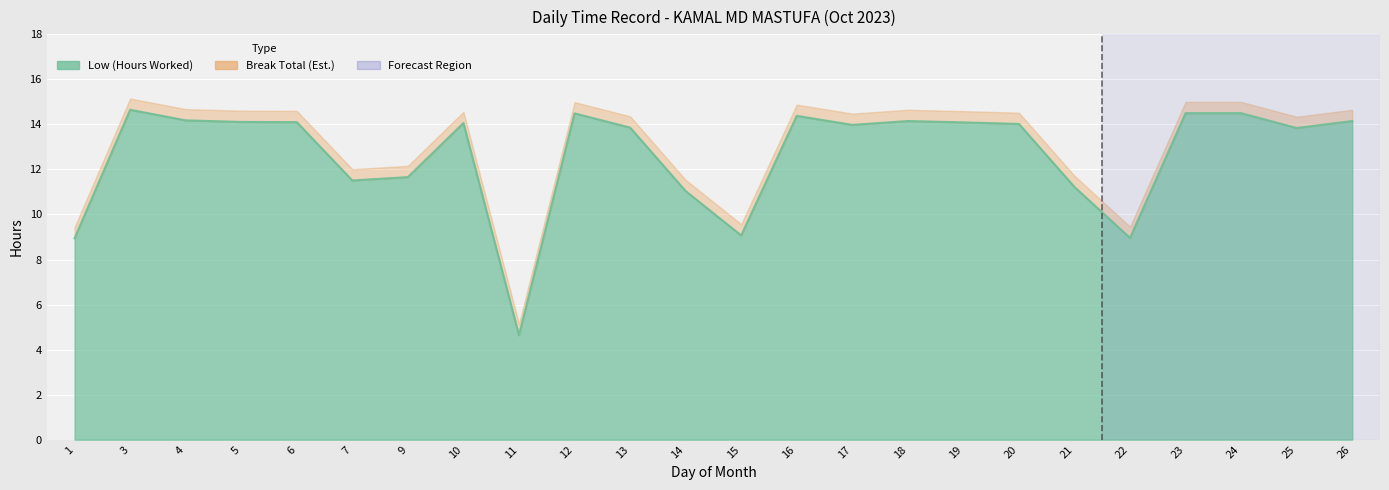

What is the greatest value displayed?

14.7